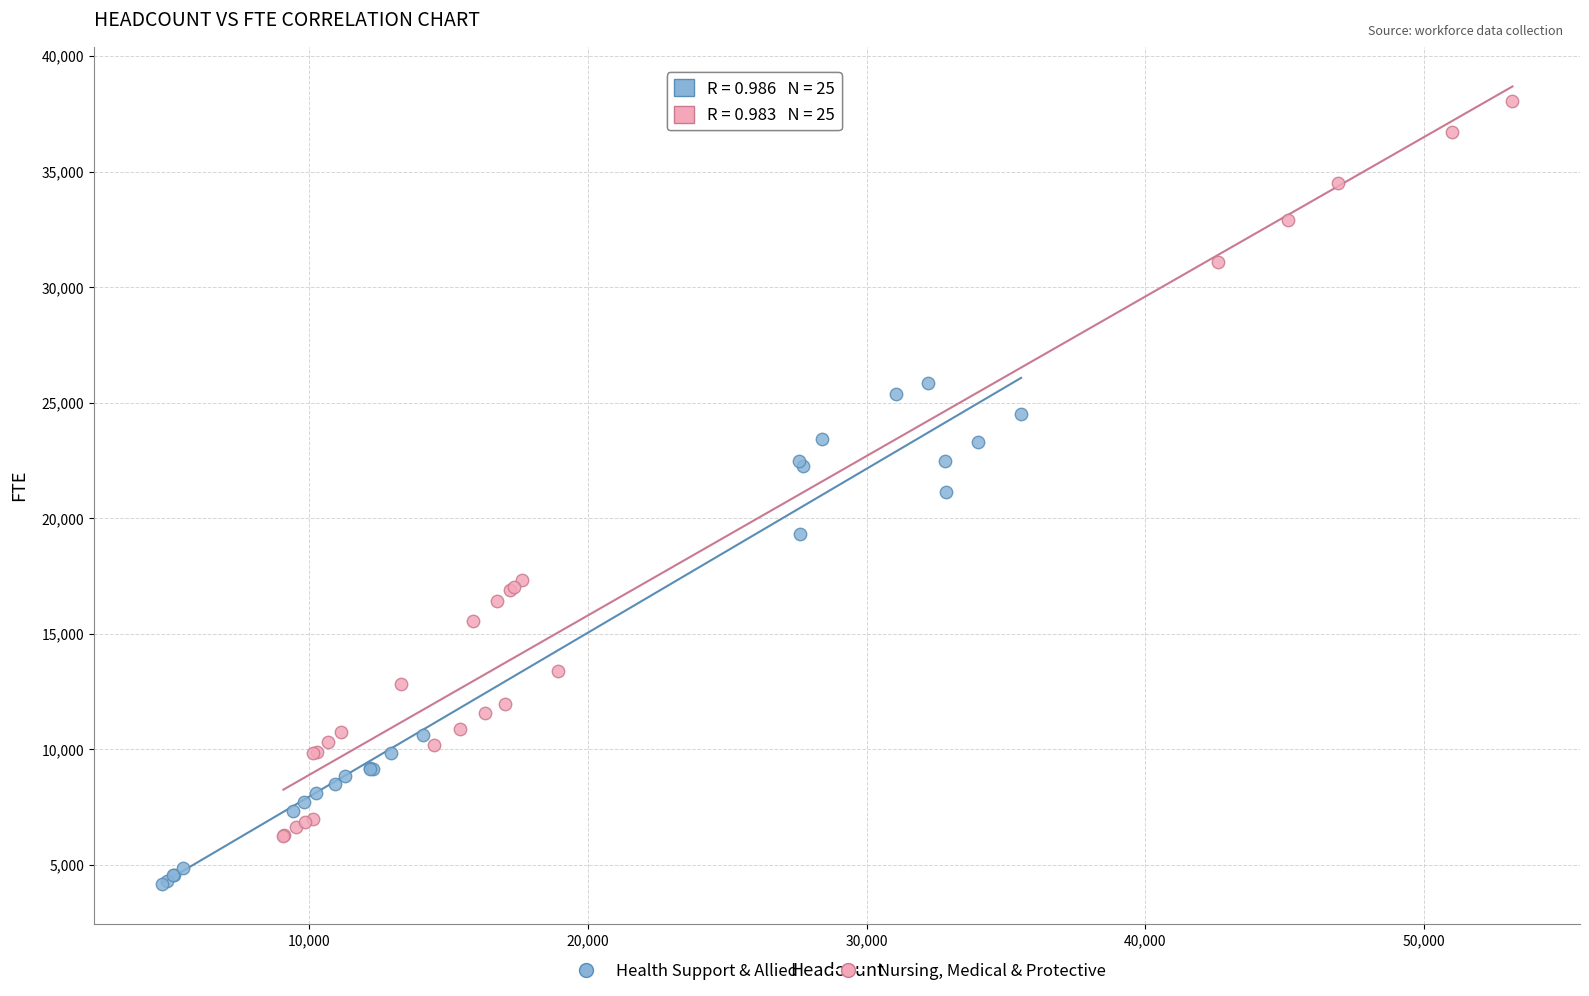

Which series contains the highest Y value?

Nursing, Medical & Protective